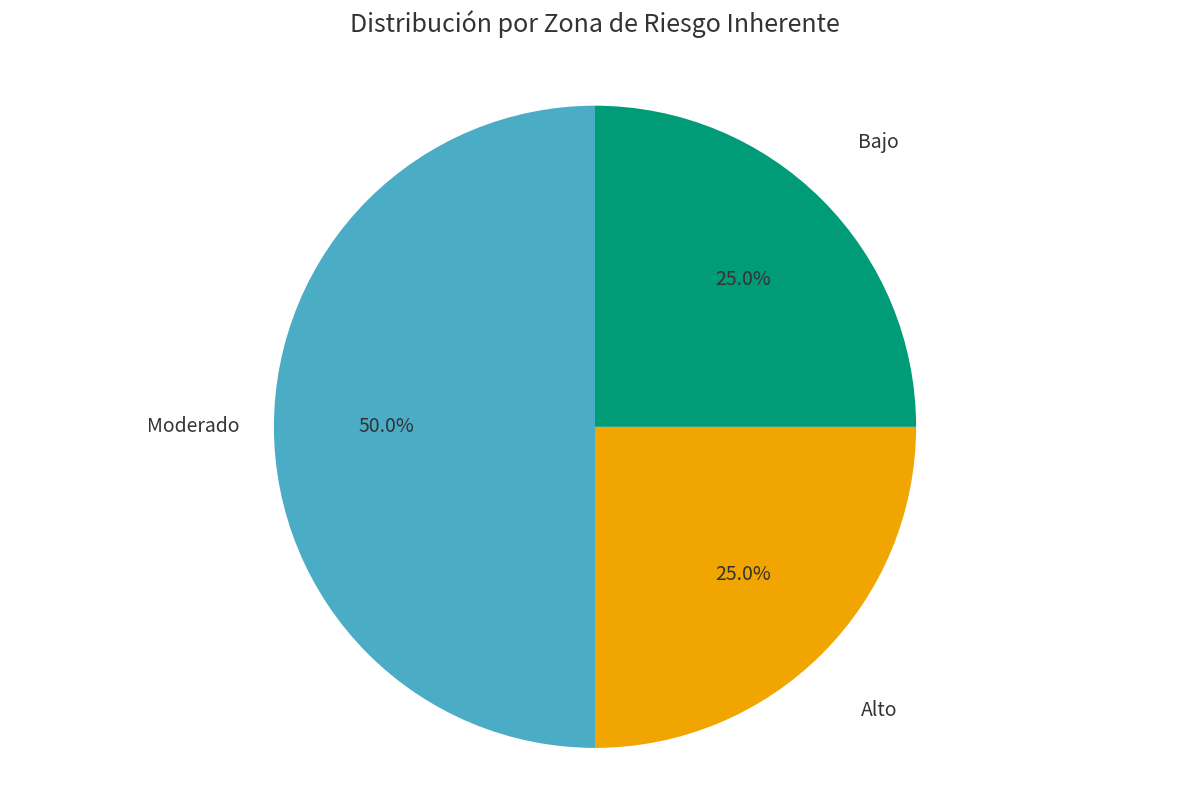

The Alto slice represents 25% of the pie. True or false?

True